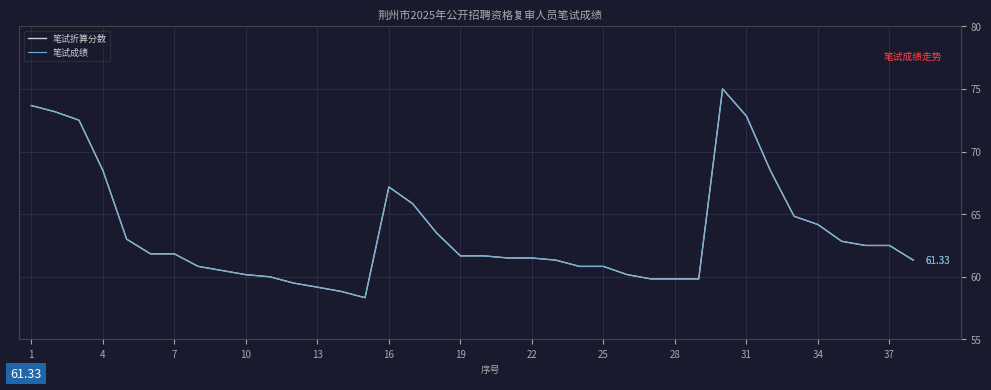

Is this an area chart (filled region under the line)?

No